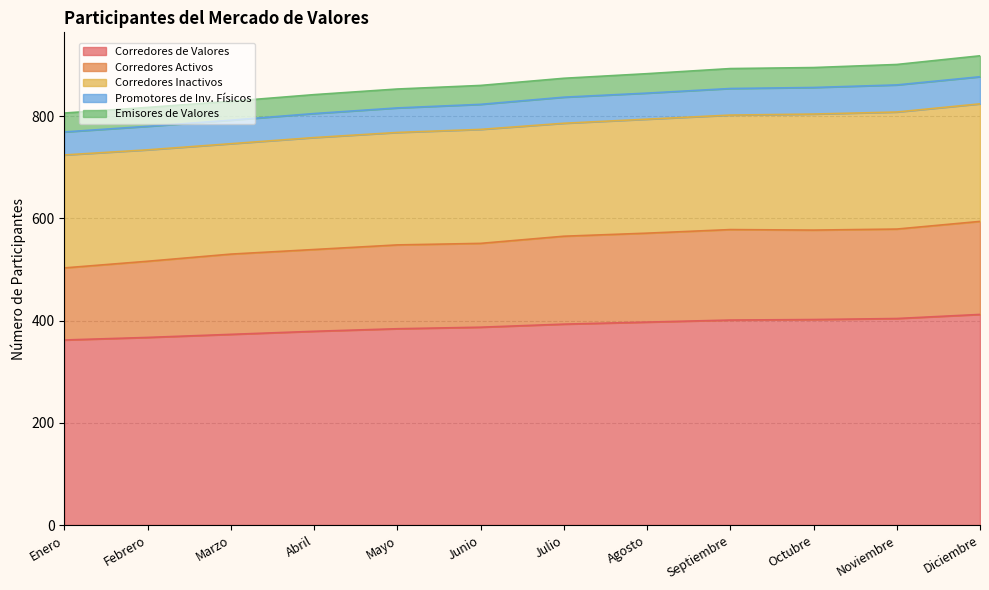

True or false: Promotores de Inv. Físicos and Corredores de Valores cross at least once.

False